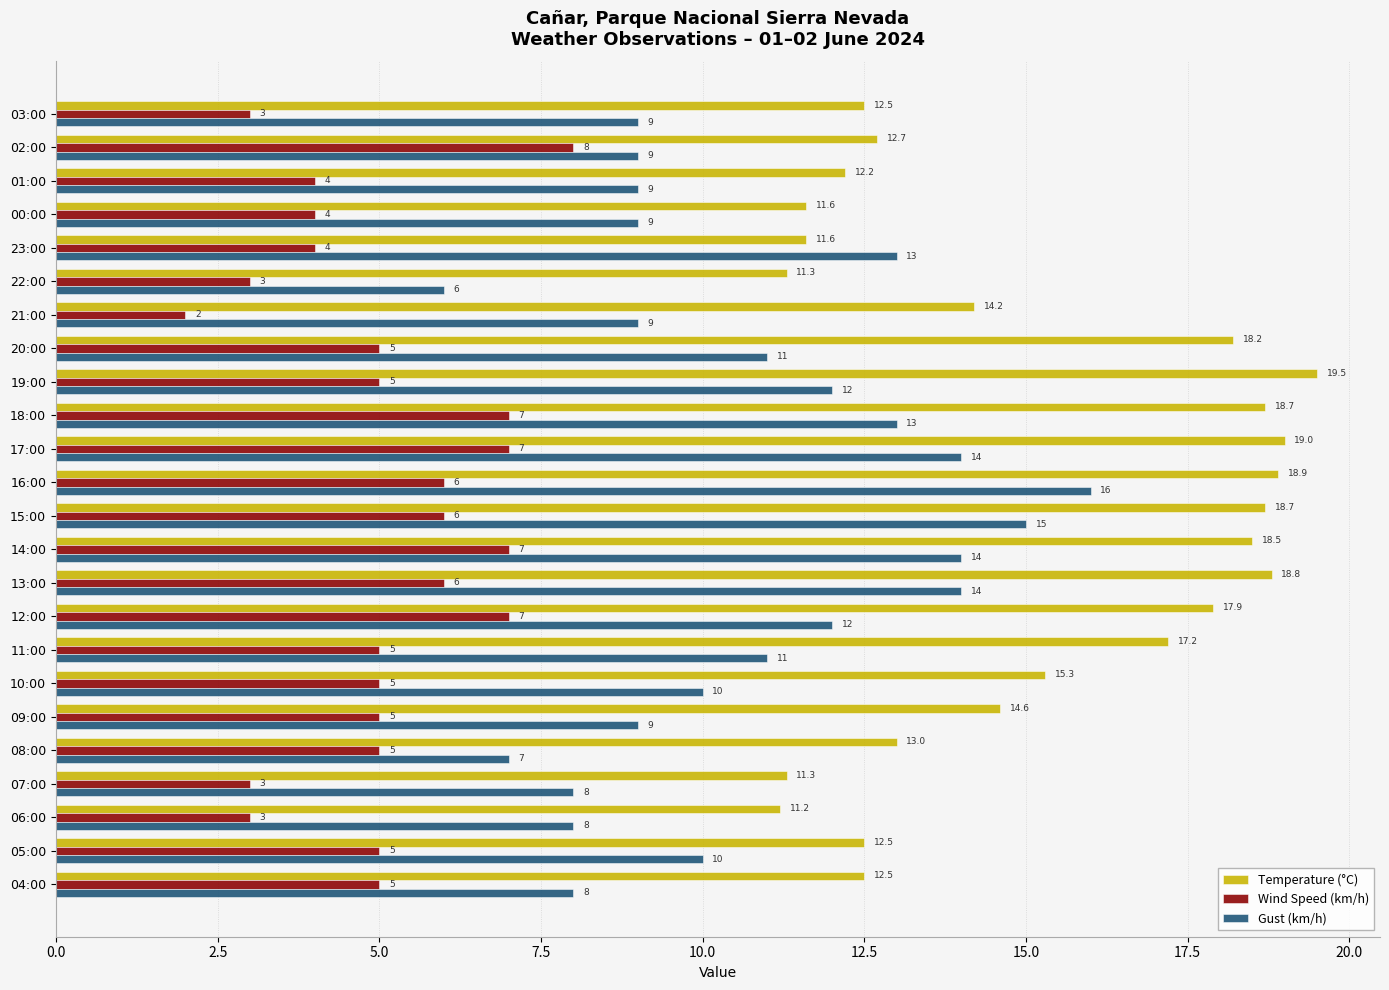

How many Wind Speed (km/h) values are between 4 and 6?

14